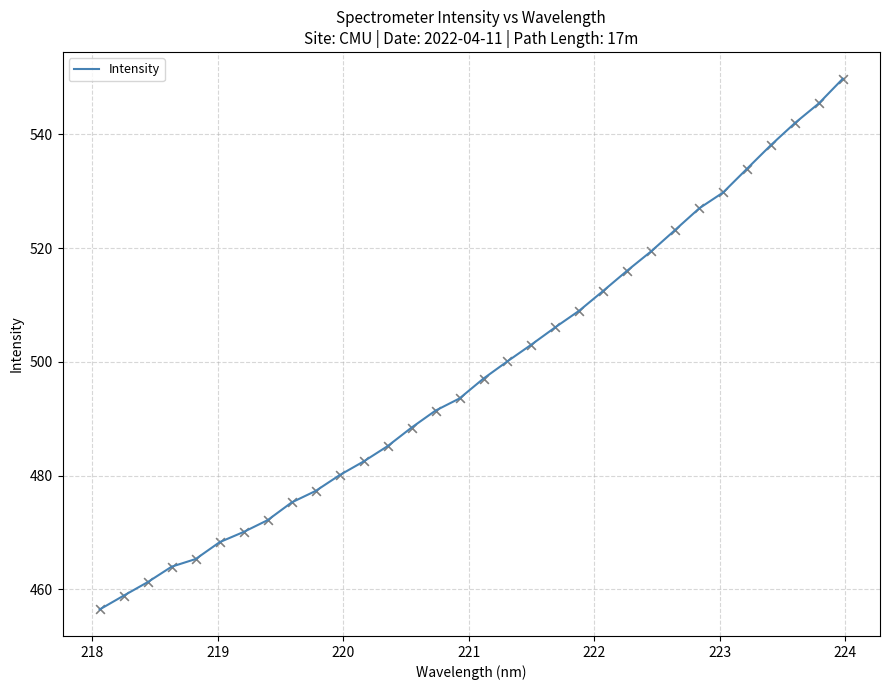

What is the difference between the maximum and minimum values?

93.3